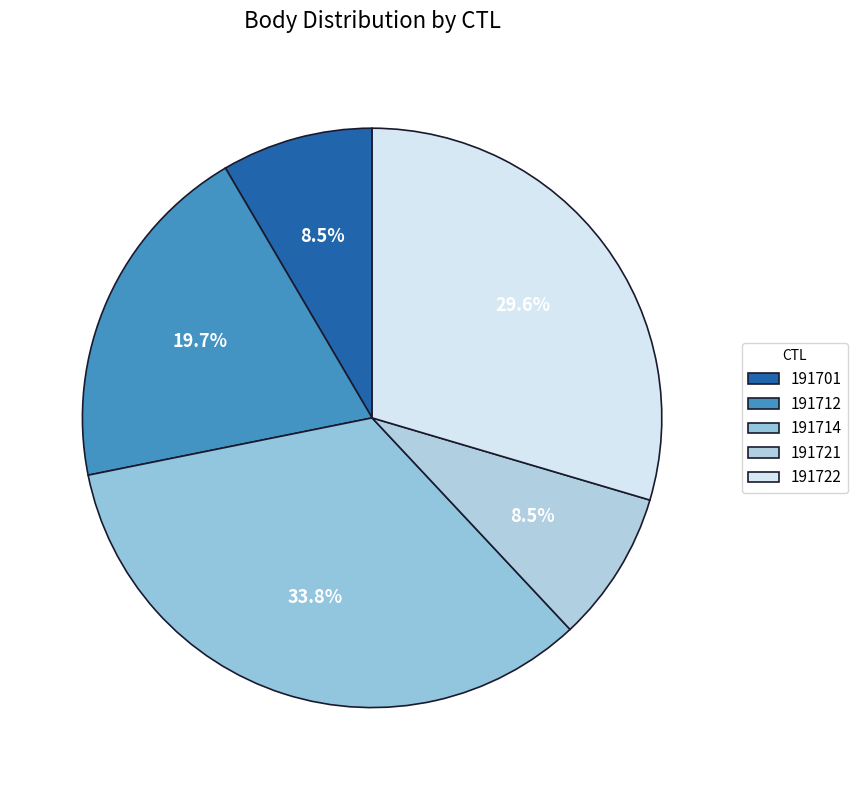

Is it true that 191721 is 8% of the pie?

True